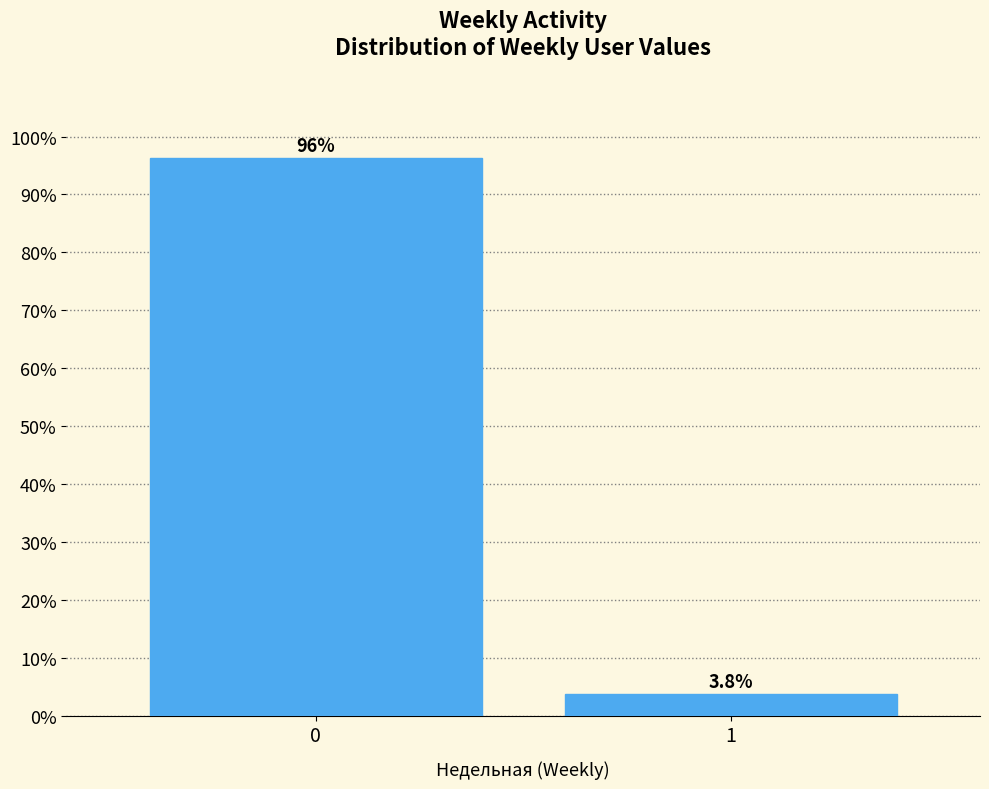

Reading left to right, list all the values displayed in this chart.

96.2	3.8